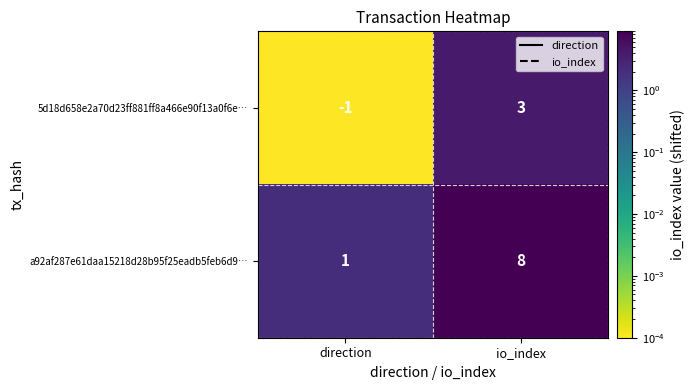

Which series has the largest total across all categories?

a92af287e61daa15218d28b95f25eadb5feb6d9…